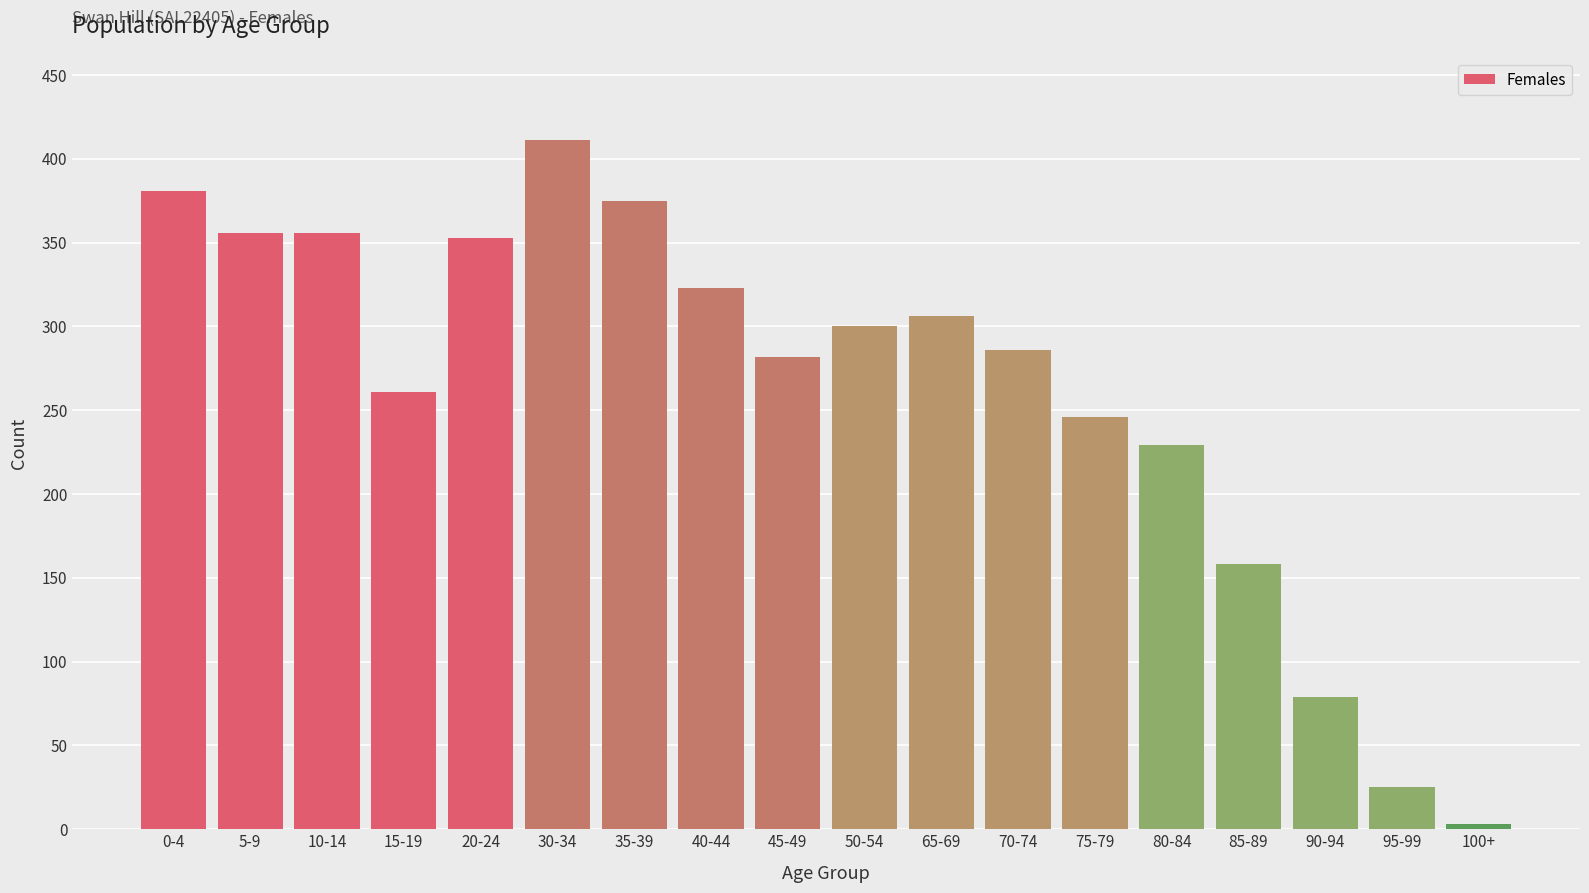

Reading left to right, transcribe all the data shown in this chart.

381	356	356	261	353	411	375	323	282	300	306	286	246	229	158	79	25	3